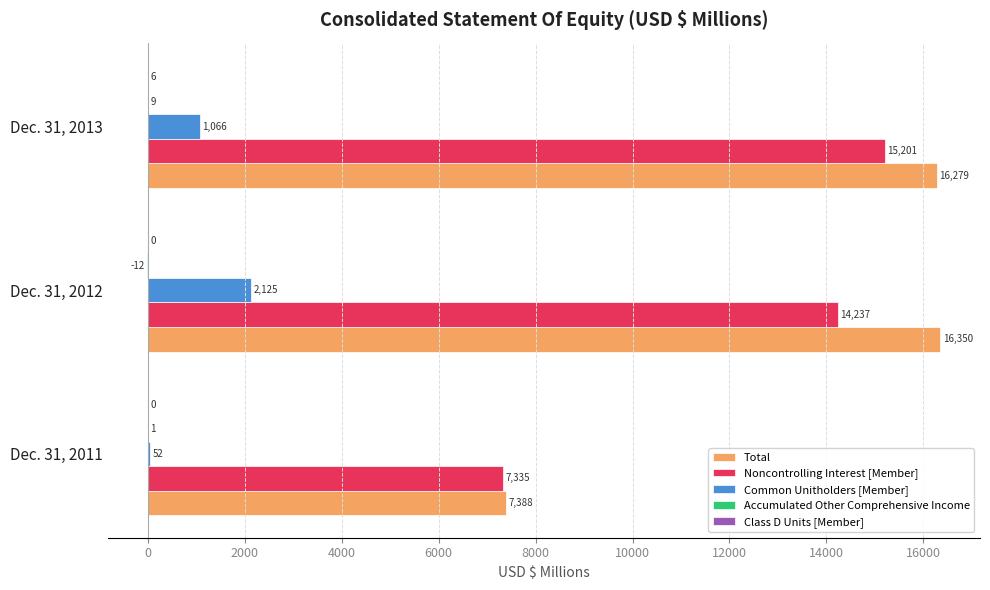

Which label corresponds to the largest value in the chart?

Dec. 31, 2012